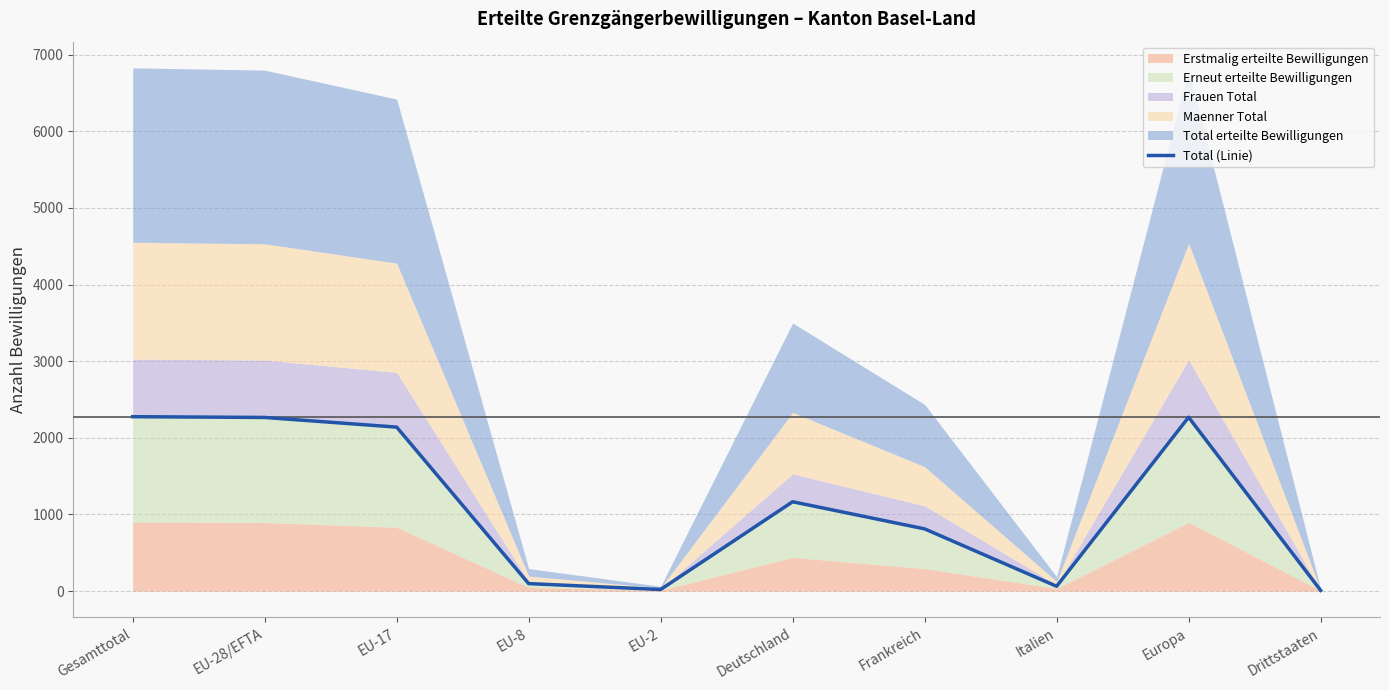

Where does the data first go above 1166?

Gesamttotal